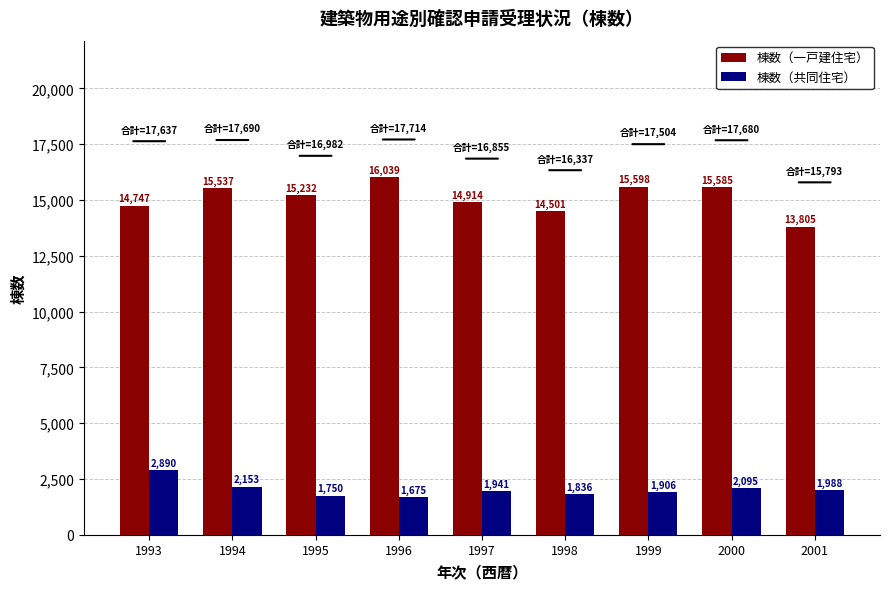

What is the minimum value for 棟数（共同住宅）?

1675